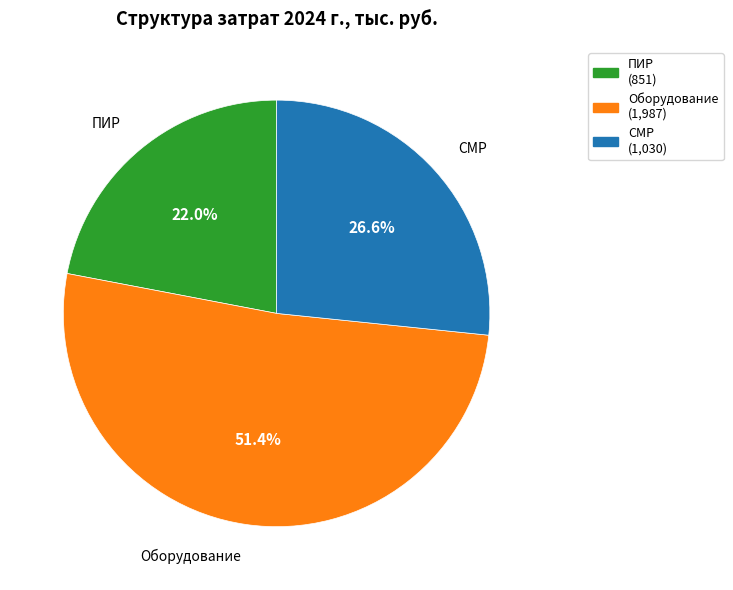

Between СМР and ПИР, which is larger?

СМР